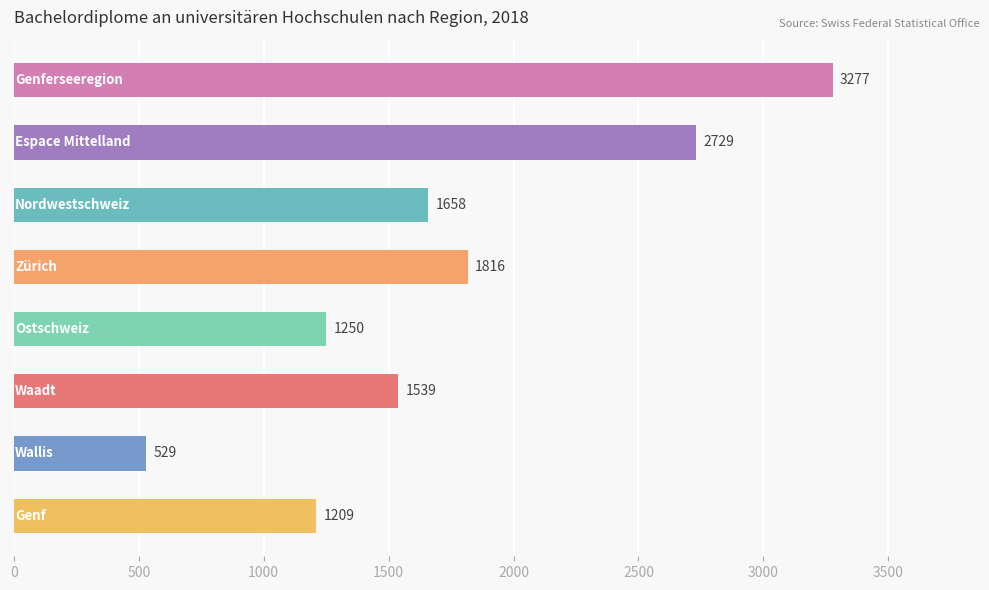

What is the greatest value displayed?

3277